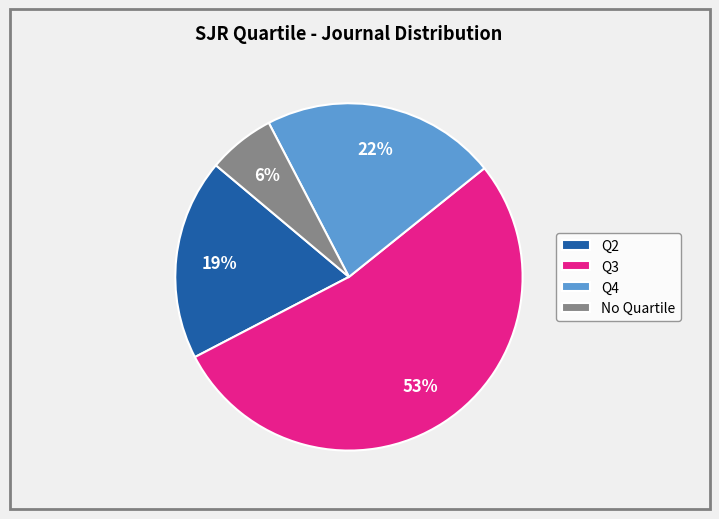

Is the sum of Q4 and Q2 greater than half?

No